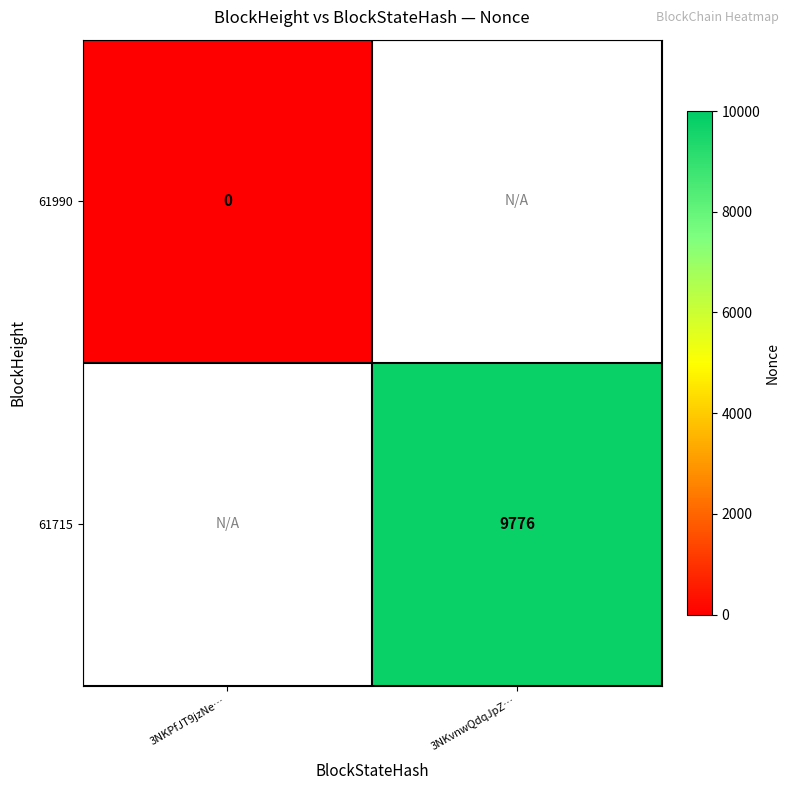

True or false: 61715 has a value of 9776 at 3NKvnwQdqJpZ….

True